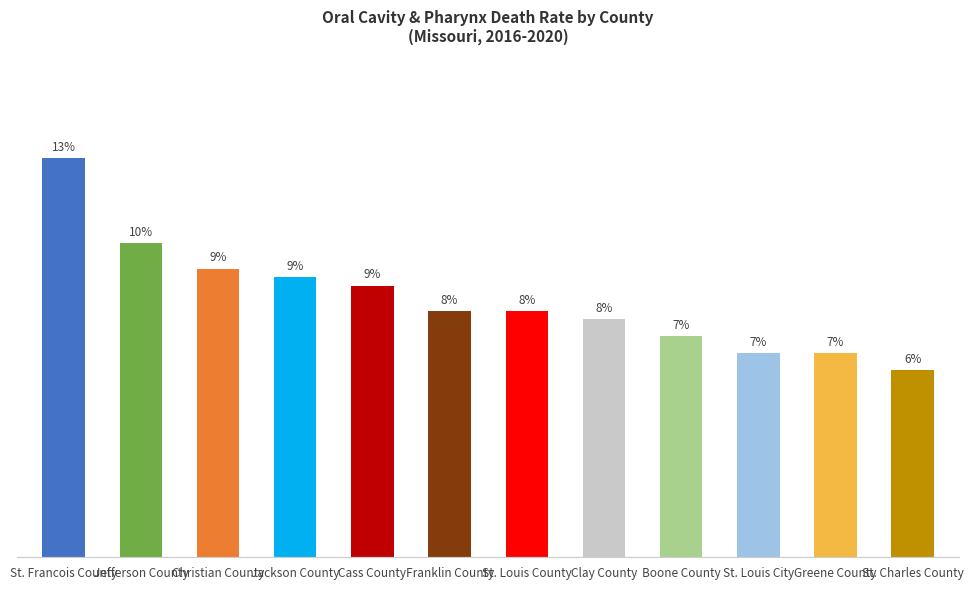

List the labels in order of value, largest first.

St. Francois County, Jefferson County, Christian County, Jackson County, Cass County, Franklin County, St. Louis County, Clay County, Boone County, St. Louis City, Greene County, St. Charles County